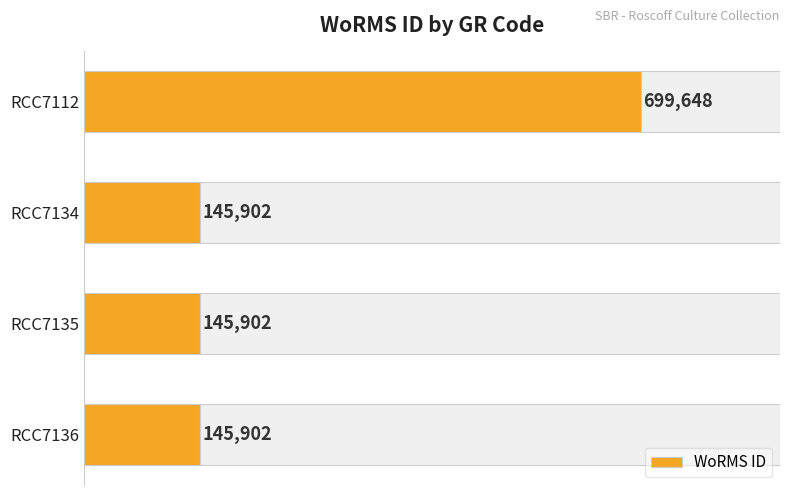

Does the chart contain any negative values?

No